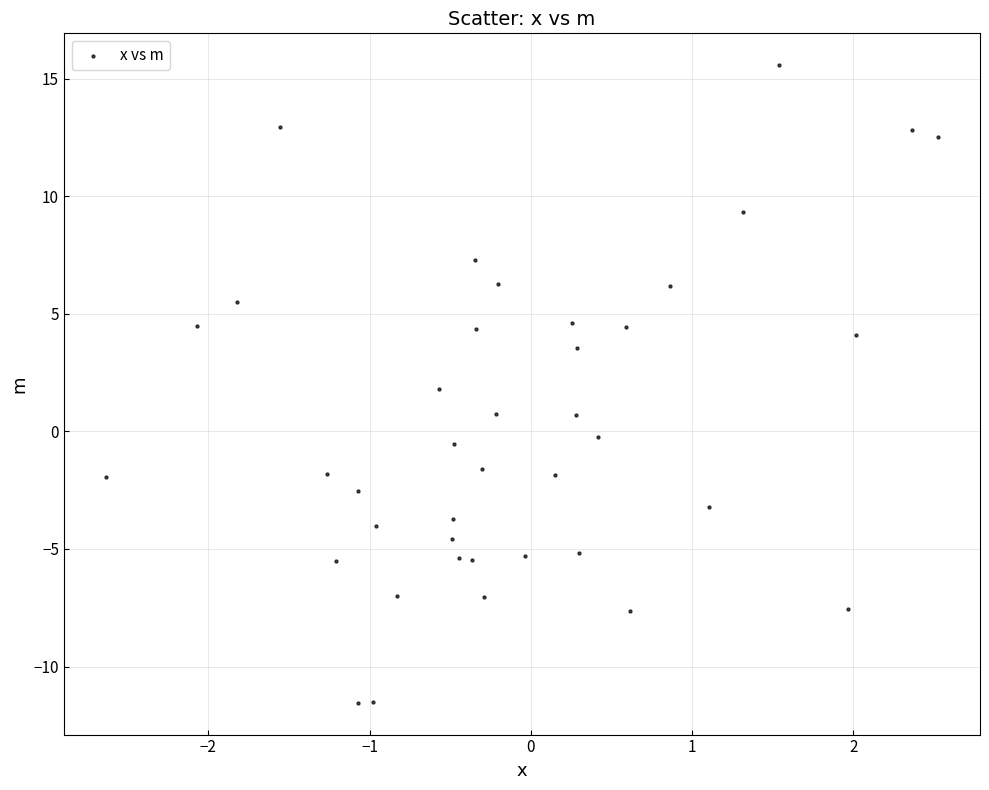

What is the range of Y values (max minus min)?

27.1